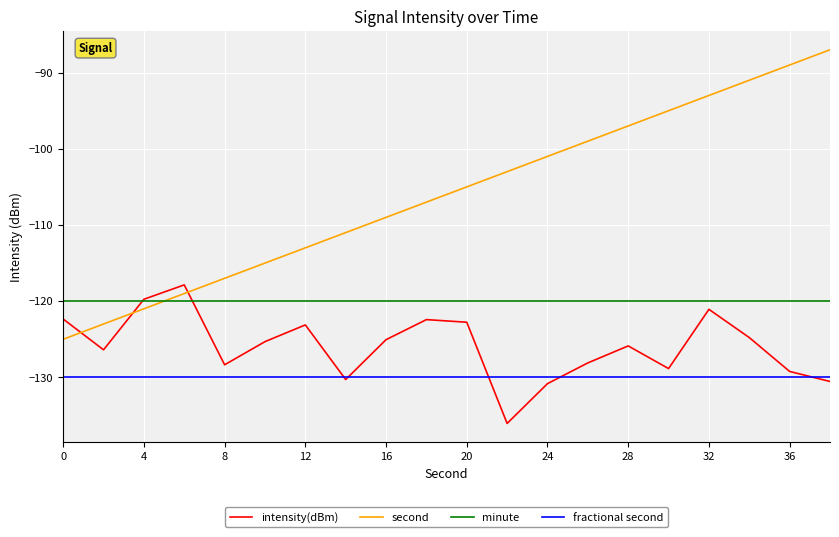

Which series has the widest spread of values?

second